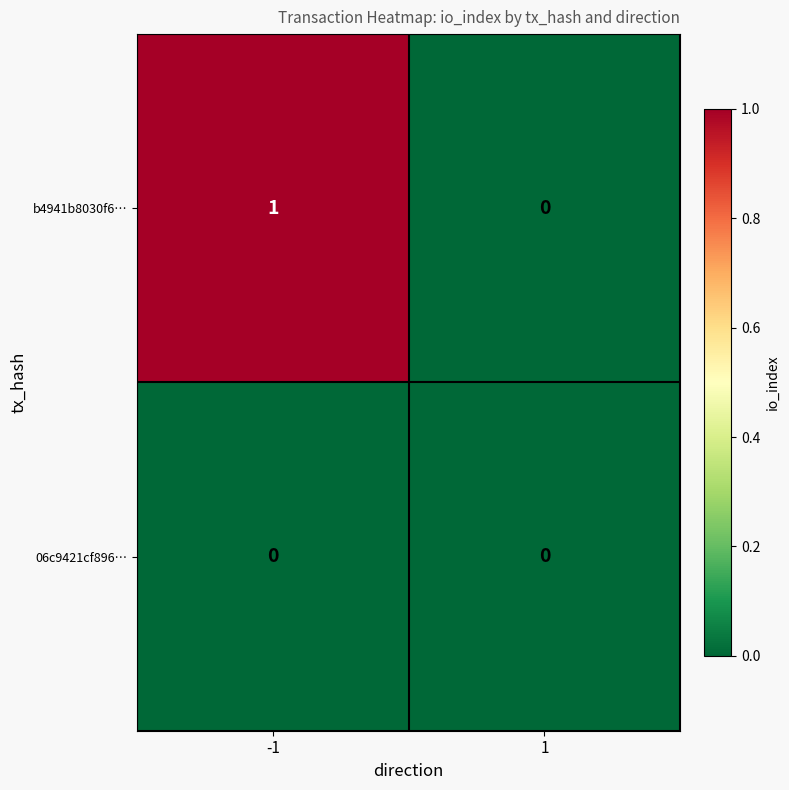

How many categories are shown in the chart?

2